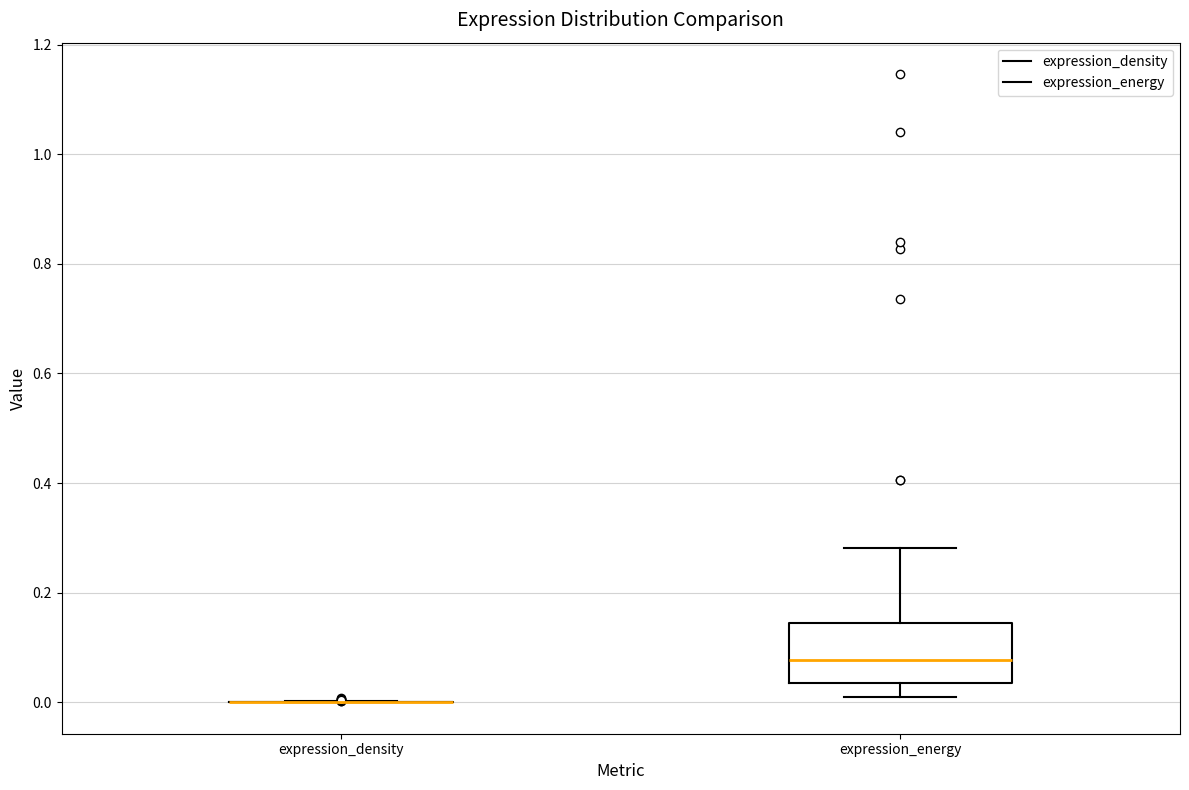

Where is the lower edge of the box for expression_energy on the y-axis? The values are not printed on the chart, so give them approximately, as read against the axis.

0.04